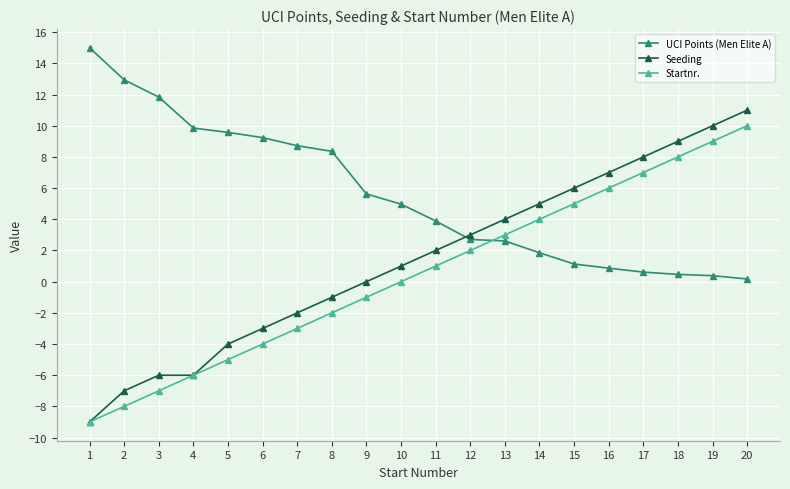

What is the average value of the Startnr. series?

0.5